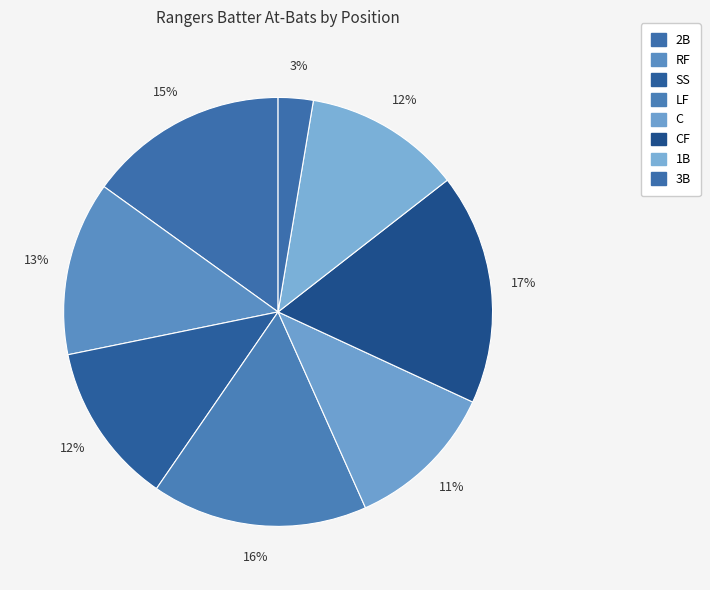

Count the number of slices in the pie.

8